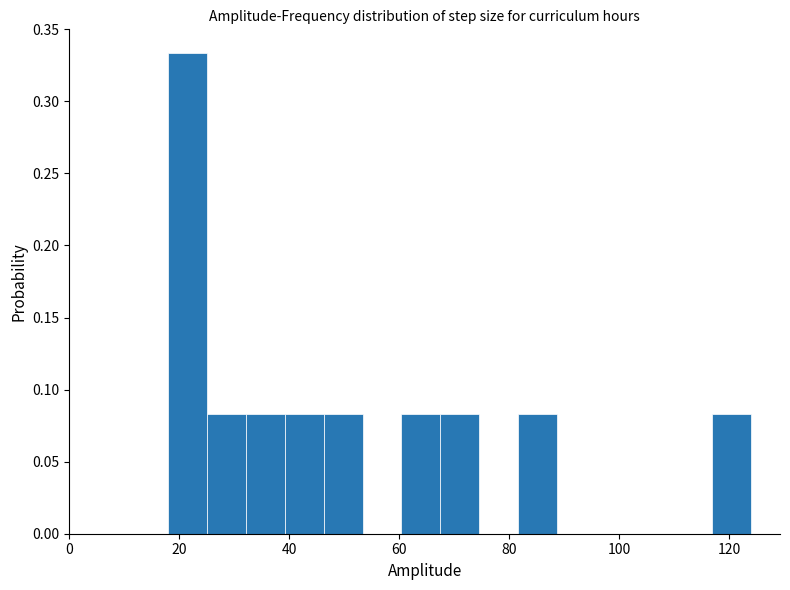

Around what value on the x-axis is the tallest bar? Give the approximate position of its centre, as read against the axis.

22